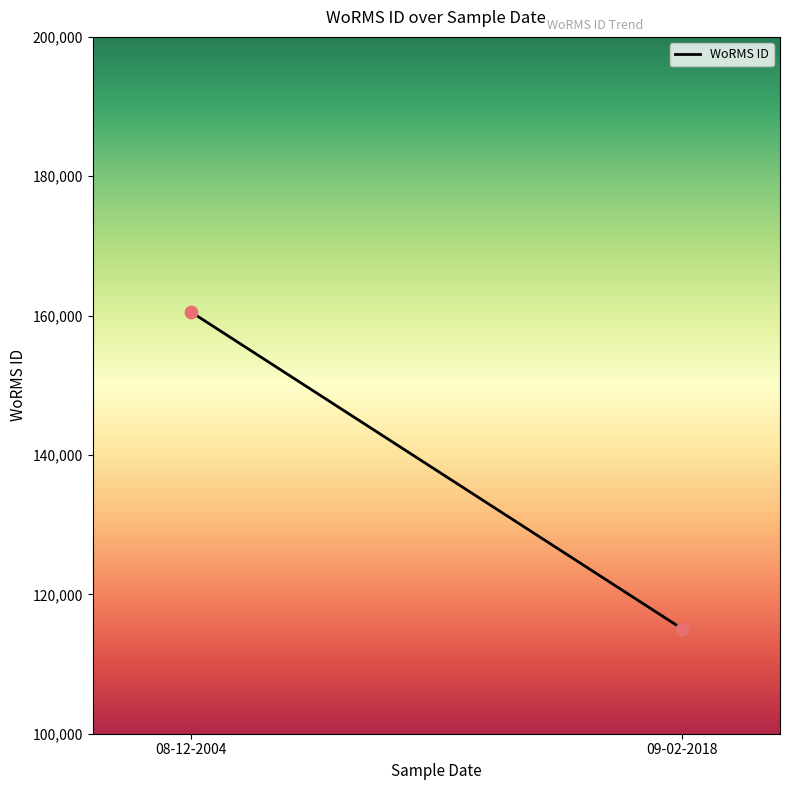

What is the average Y value?

137813